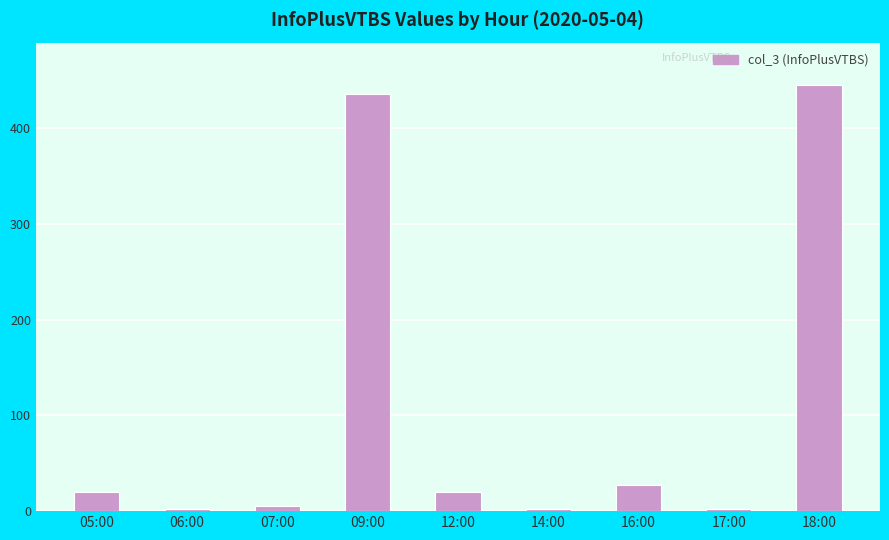

The chart shows a value of 436 at 09:00. True or false?

True